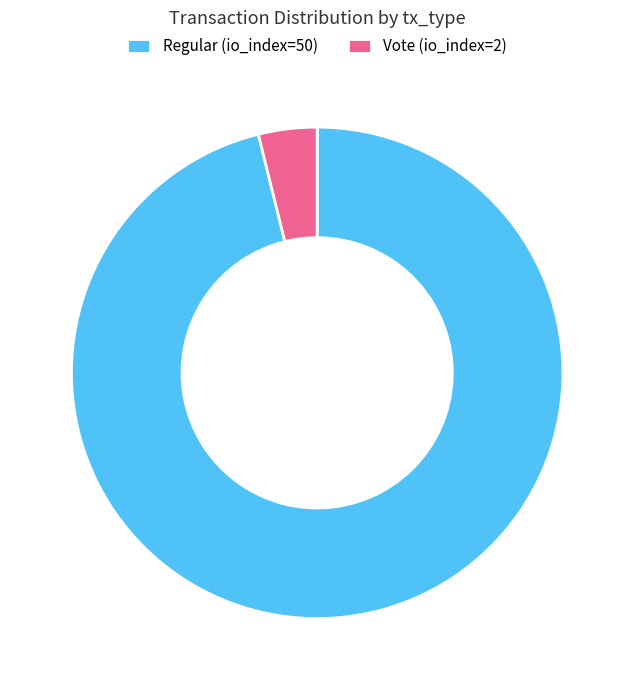

Is the sum of Regular (io_index=50) and Vote (io_index=2) greater than half?

Yes